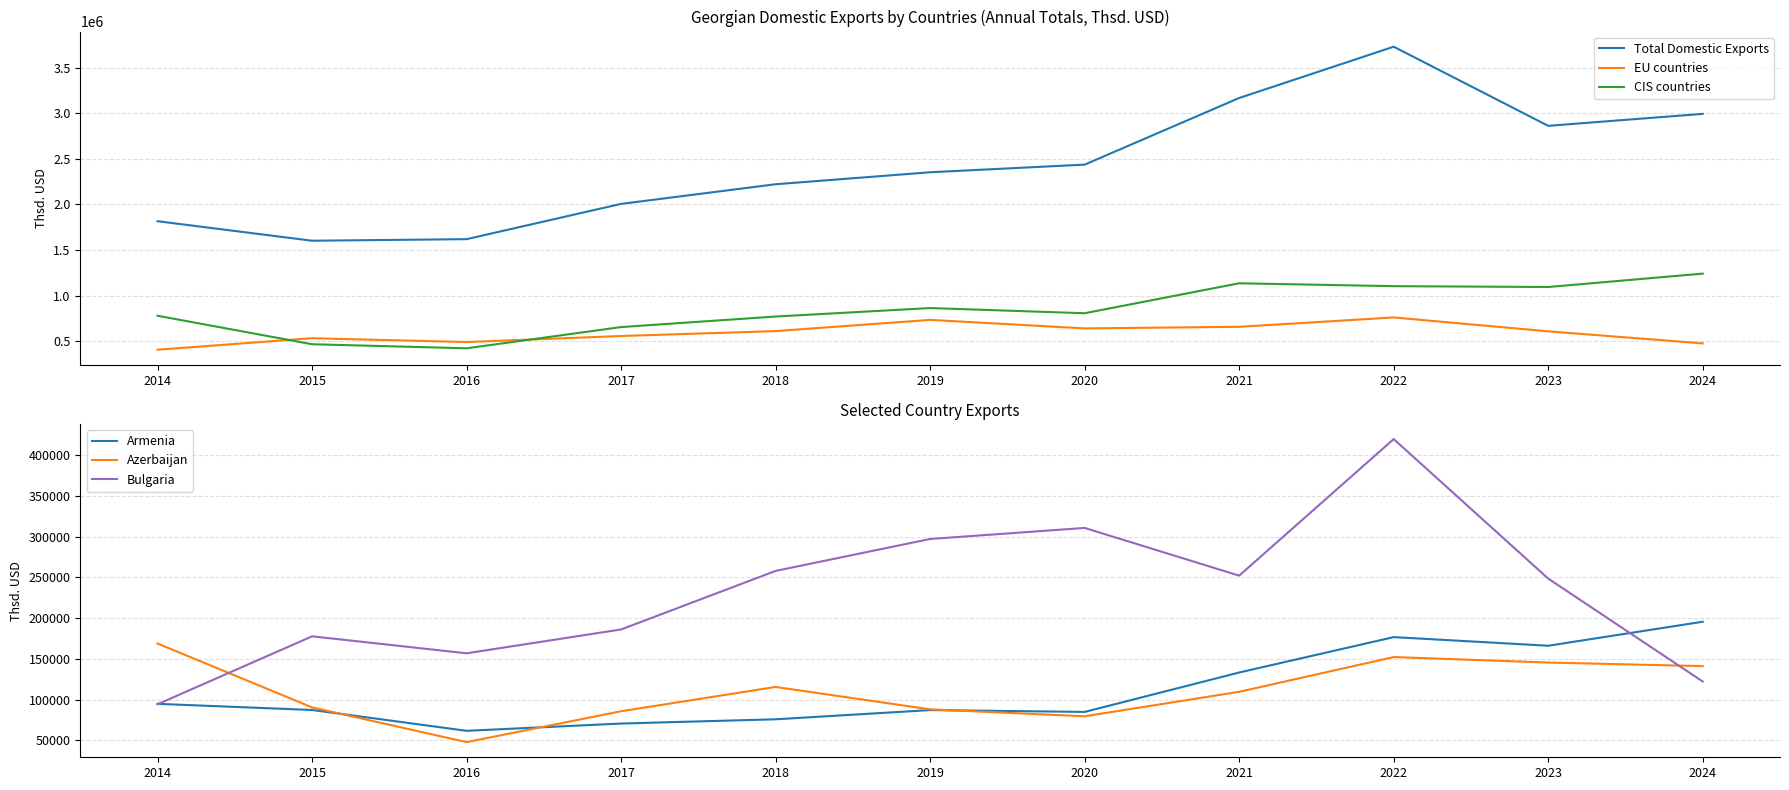

What is the lowest value of the EU countries series?

407613.2